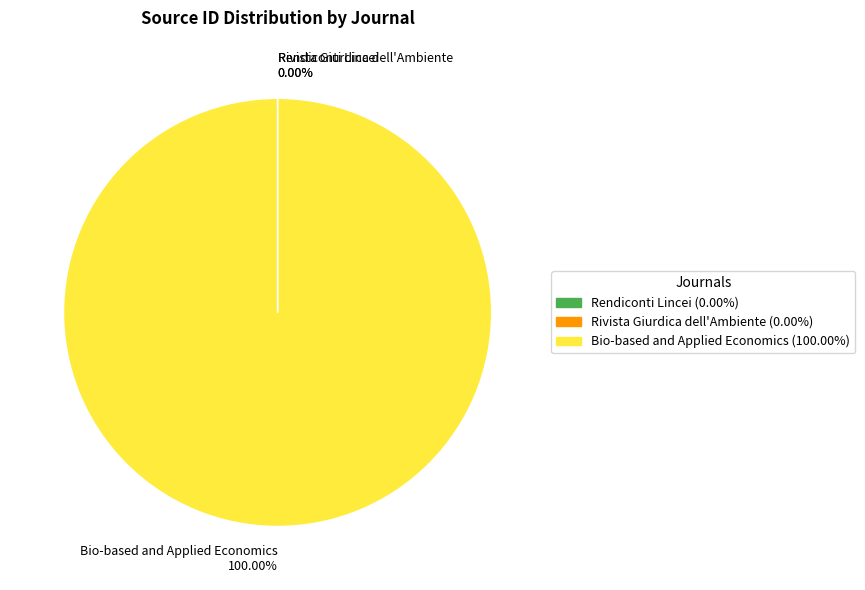

What is the largest slice in the pie chart?

Bio-based and Applied Economics